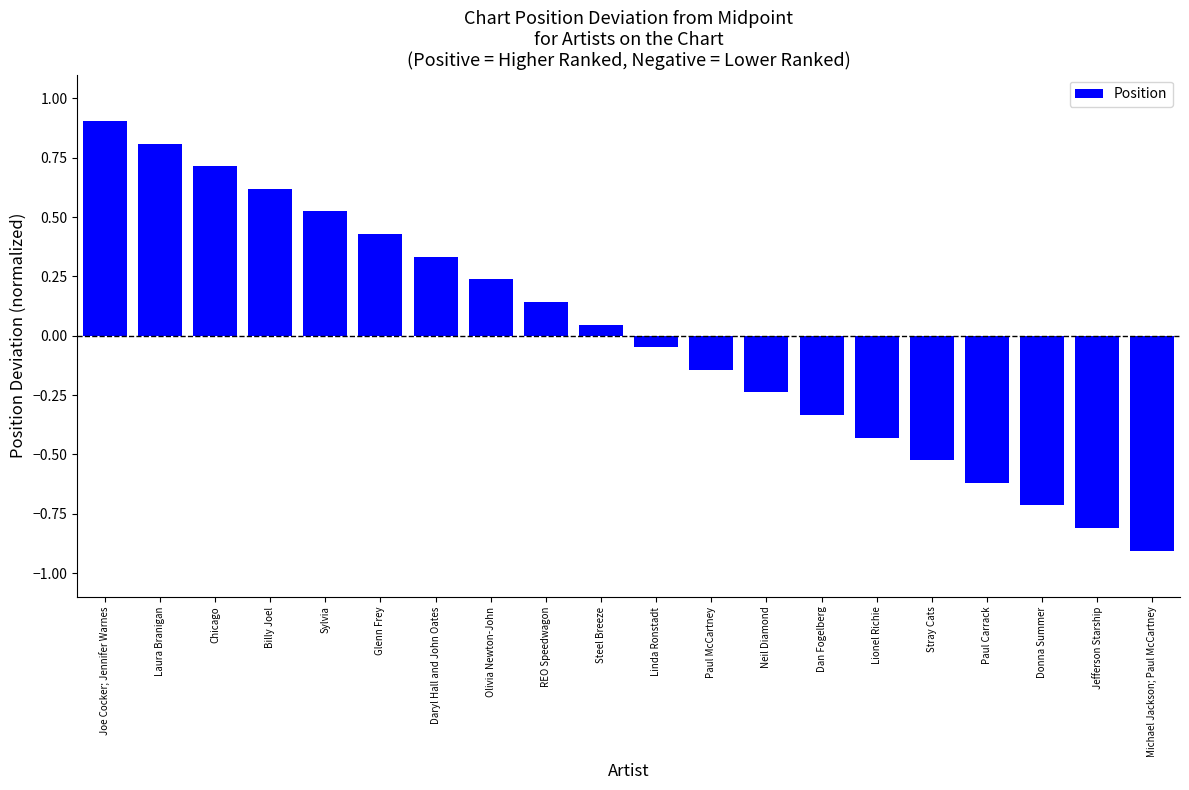

True or false: the data shows 0.8 at Billy Joel.

False